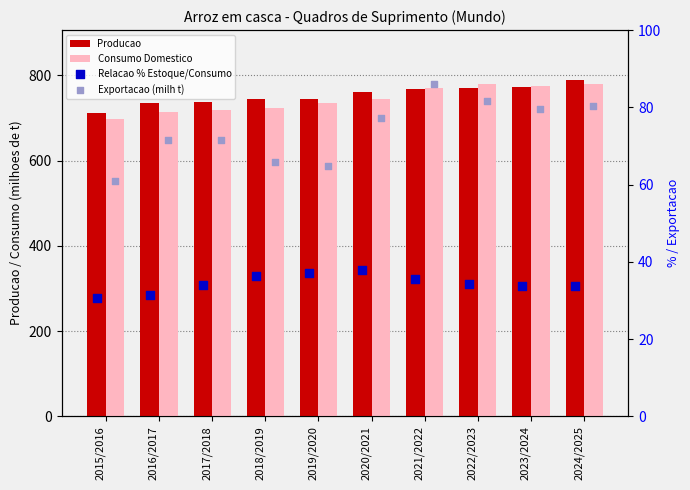

At which category is the sum across all series the highest?

2024/2025